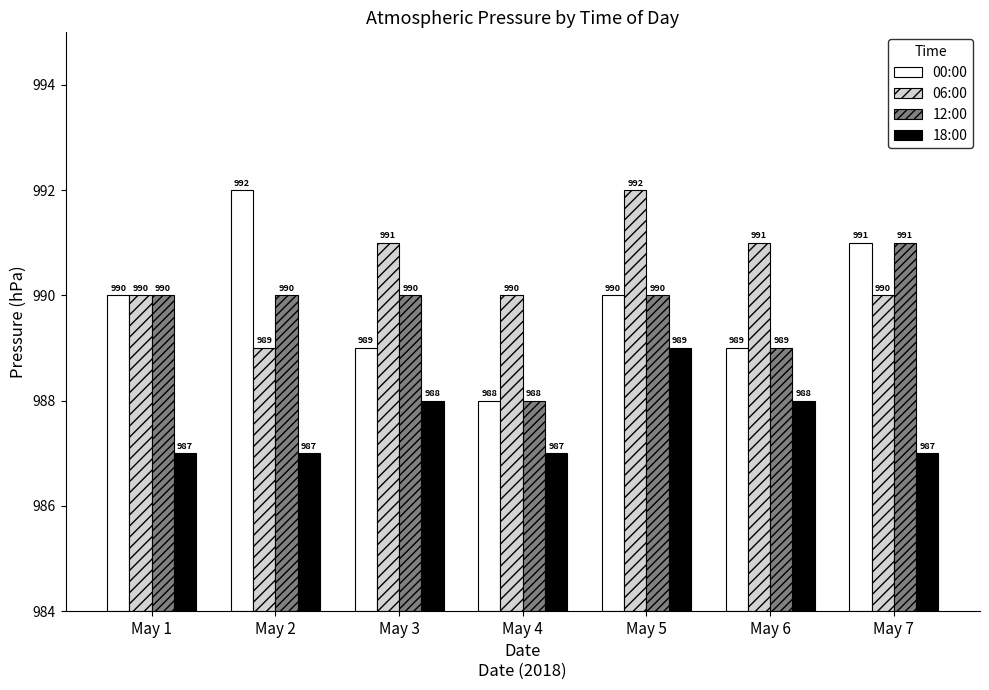

The 18:00 series shows 7 at May 6. True or false?

False